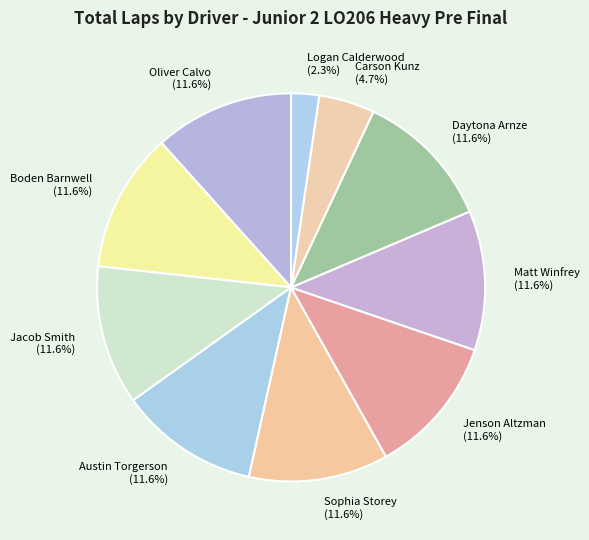

To the nearest percent, what is the average slice percentage?

10%